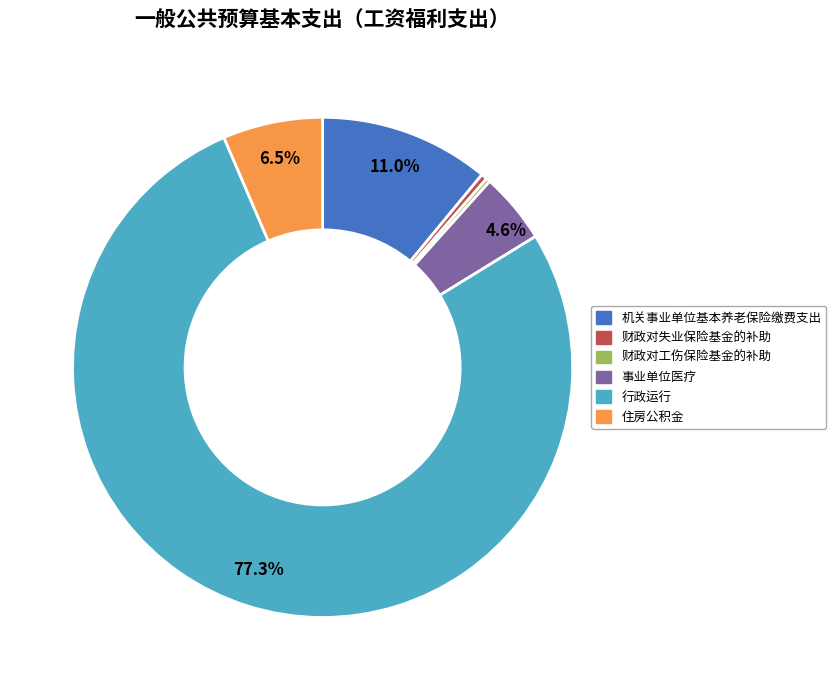

Which slice represents more than half of the pie?

行政运行